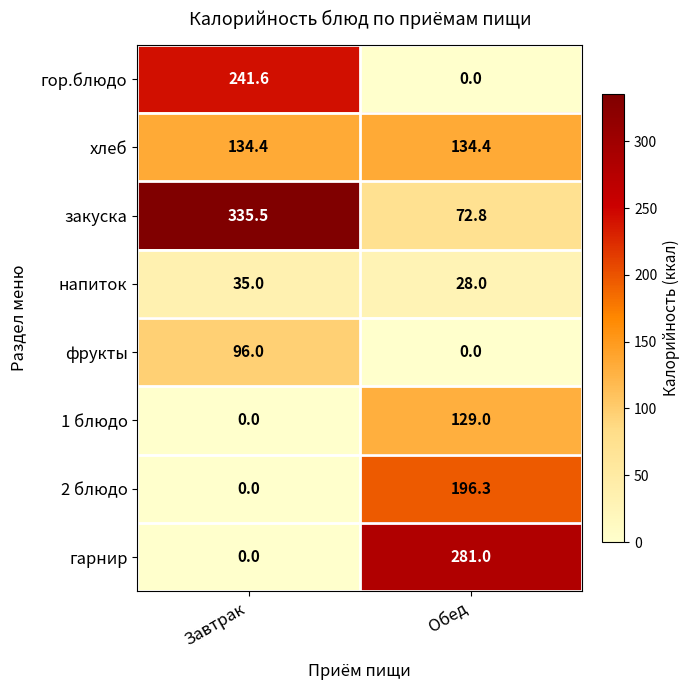

List the series in order of their peak value, highest first.

закуска, гарнир, гор.блюдо, 2 блюдо, хлеб, 1 блюдо, фрукты, напиток